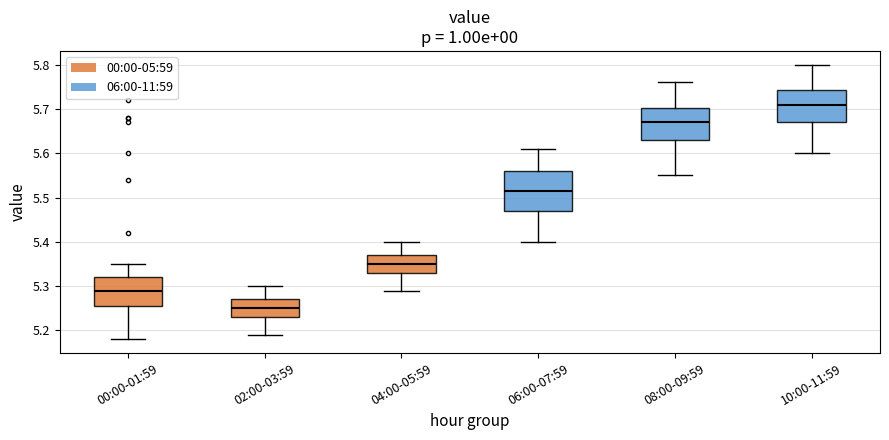

Where is the lower edge of the box for 06:00-07:59 on the y-axis? The values are not printed on the chart, so give them approximately, as read against the axis.

5.47